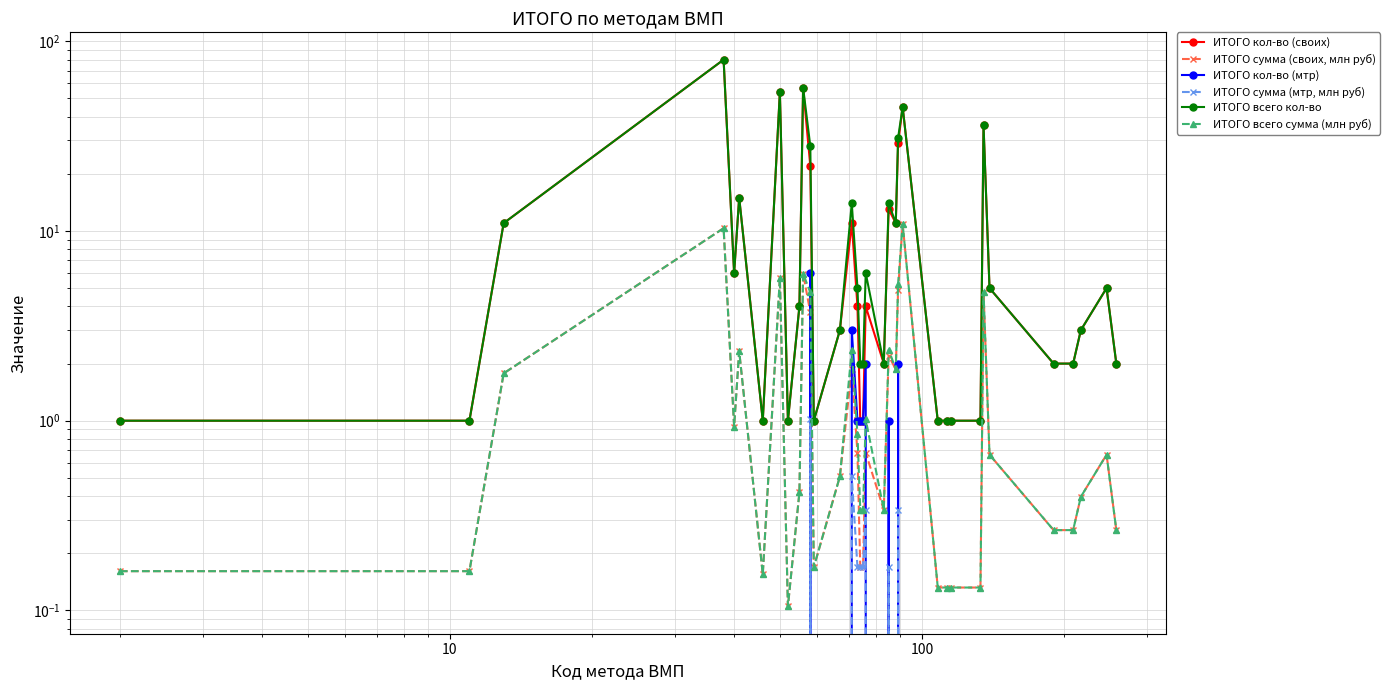

The value of ИТОГО всего сумма (млн руб) at 33 is 1.0. True or false?

False